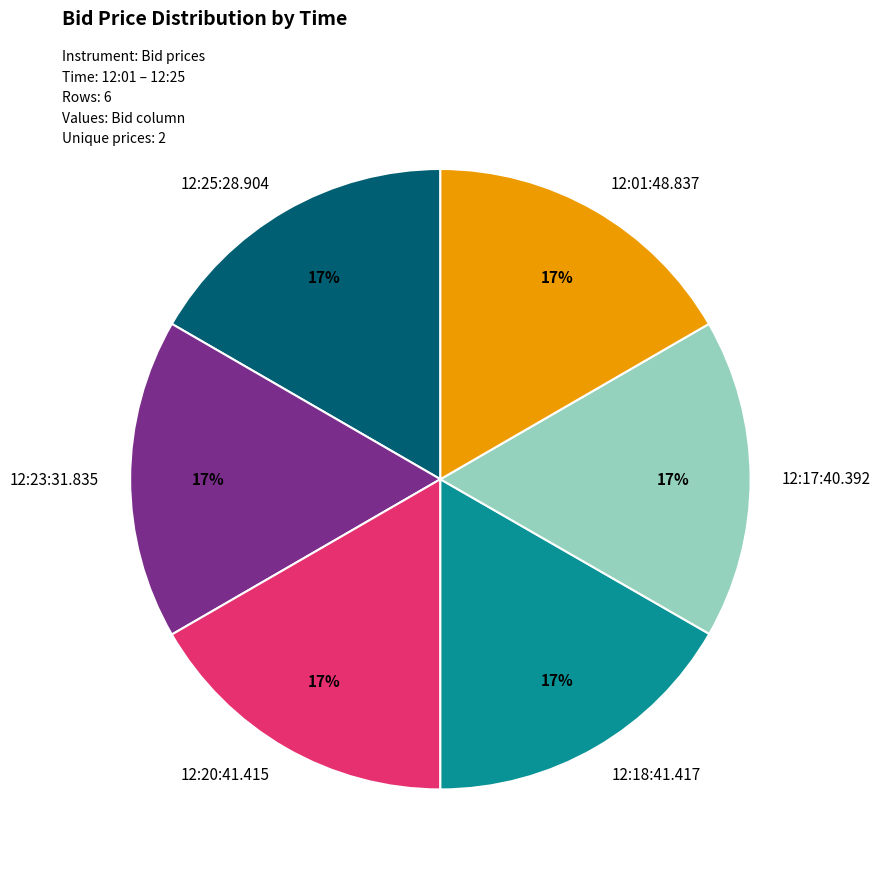

Count the number of slices in the pie.

6